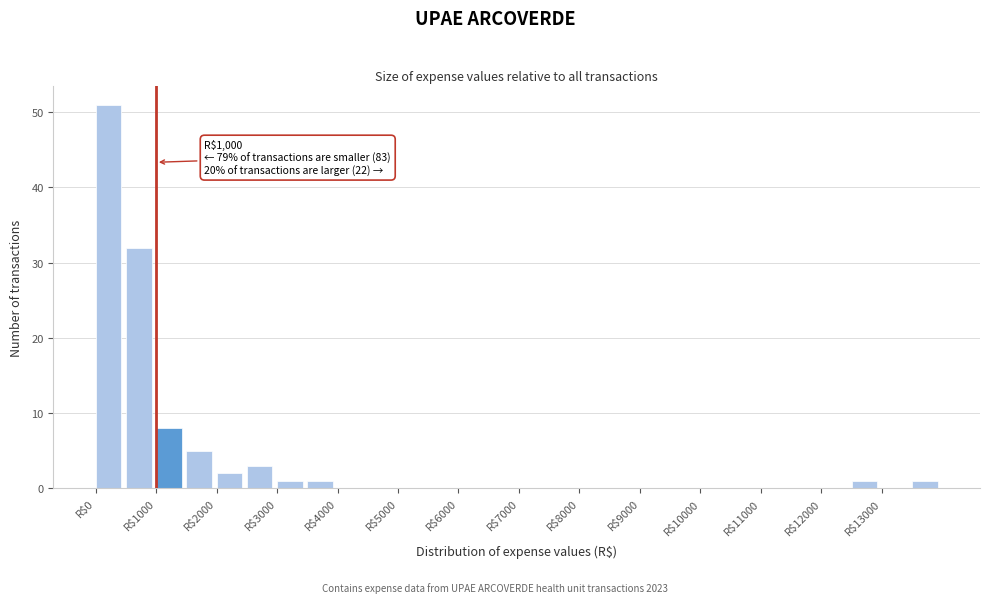

Which range on the x-axis has the tallest bar?

0 to 500